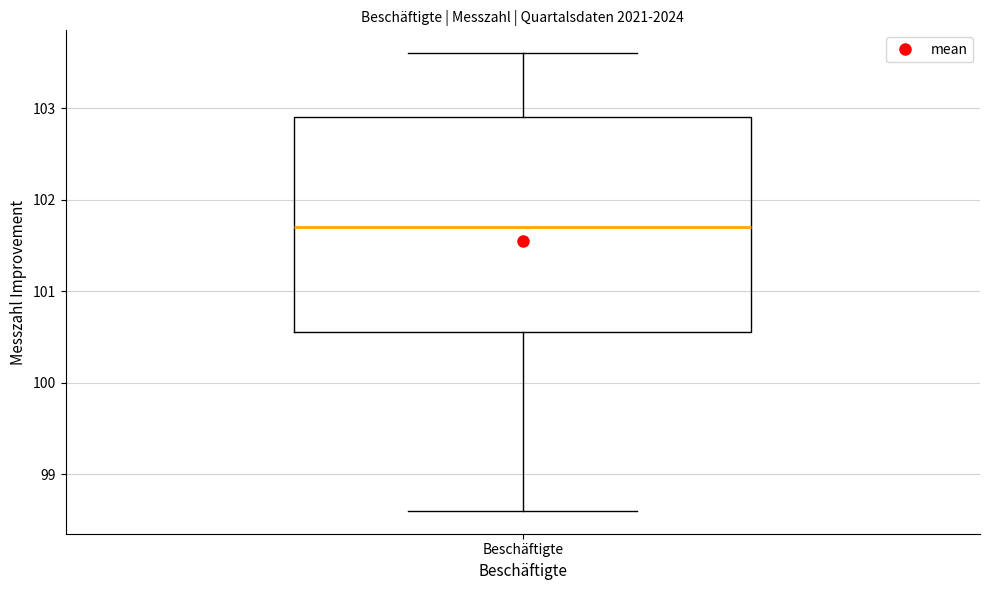

Read this box plot against the y-axis: the position of the median line, the range covered by the box, and the ends of both whiskers. The values are not printed on the chart, so give them approximately, as read against the axis.

median 101.7, box 100.6 to 102.9, whiskers 98.6 to 103.6